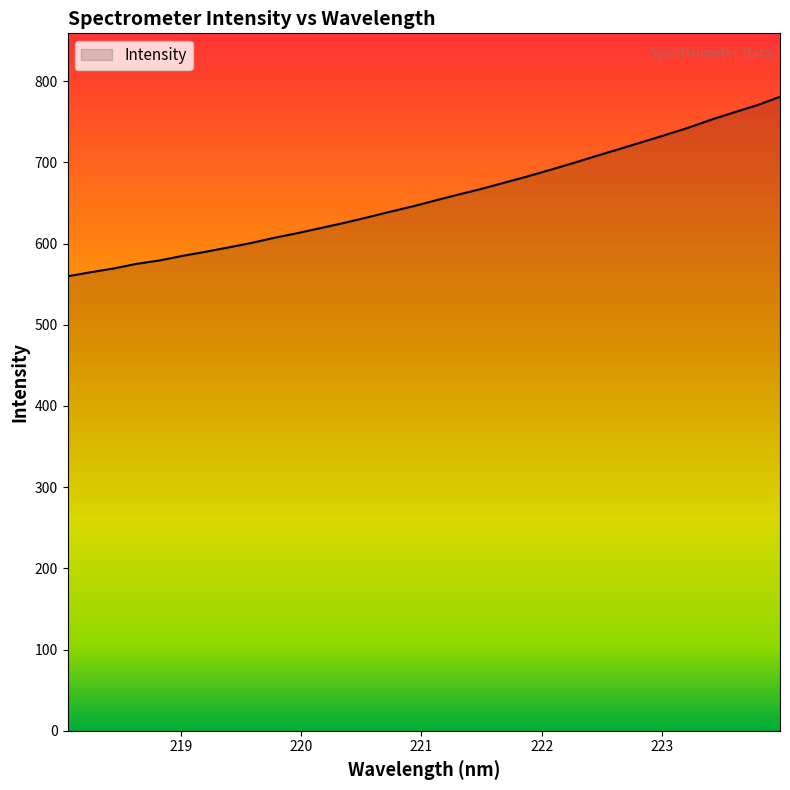

Does the chart display data point markers on the line(s)?

No